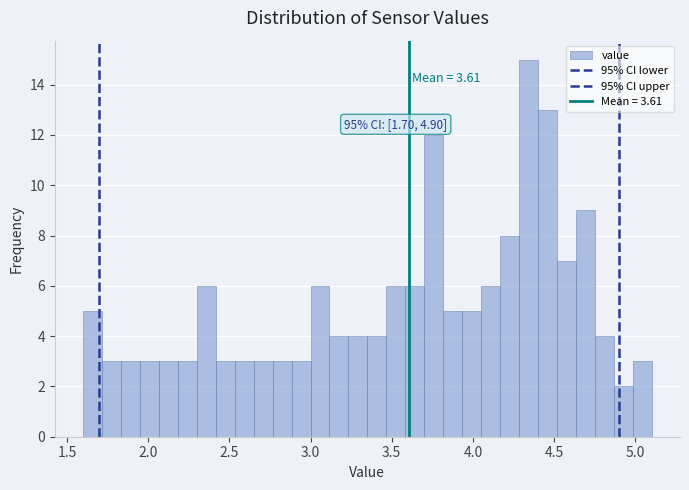

Read against the x-axis, roughly where is the centre of the tallest bar?

4.35